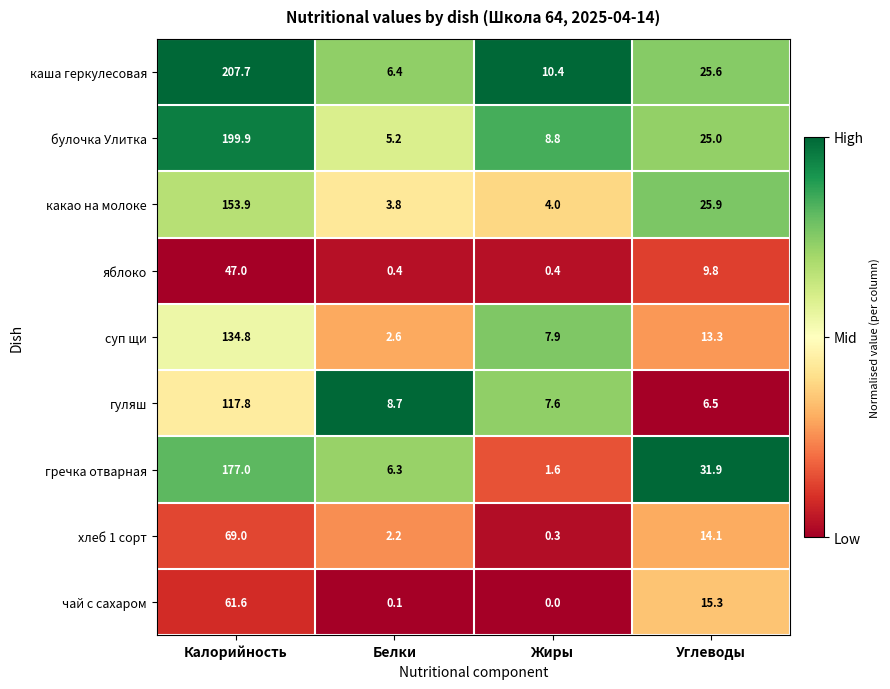

Is it true that гуляш equals 7.6 at Жиры?

True